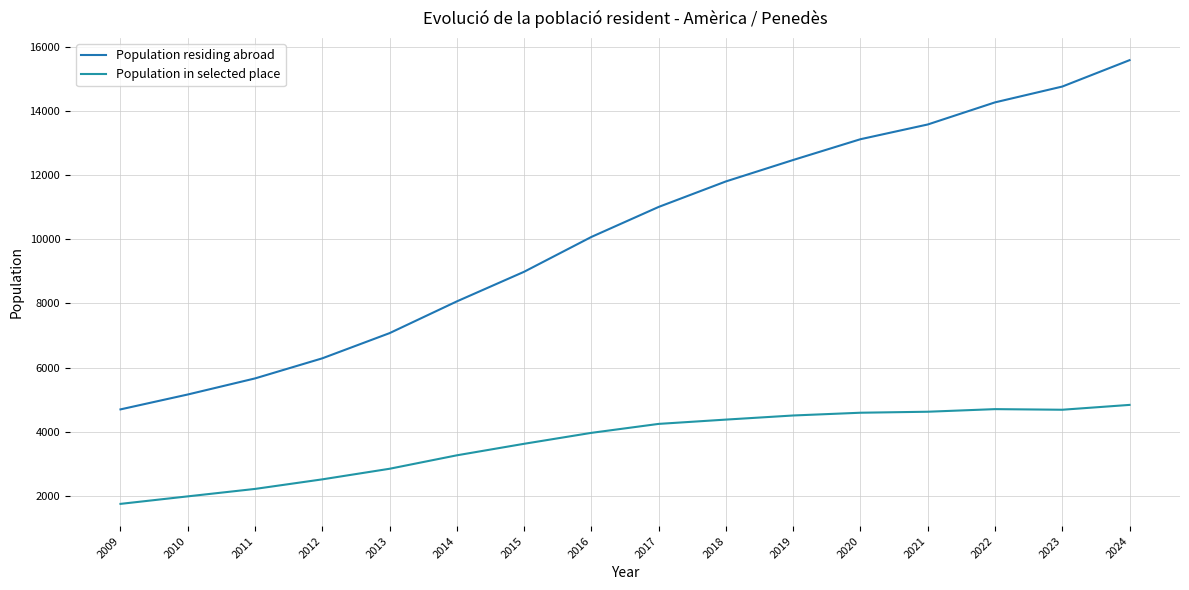

What are all the series names shown in the legend?

Population residing abroad, Population in selected place